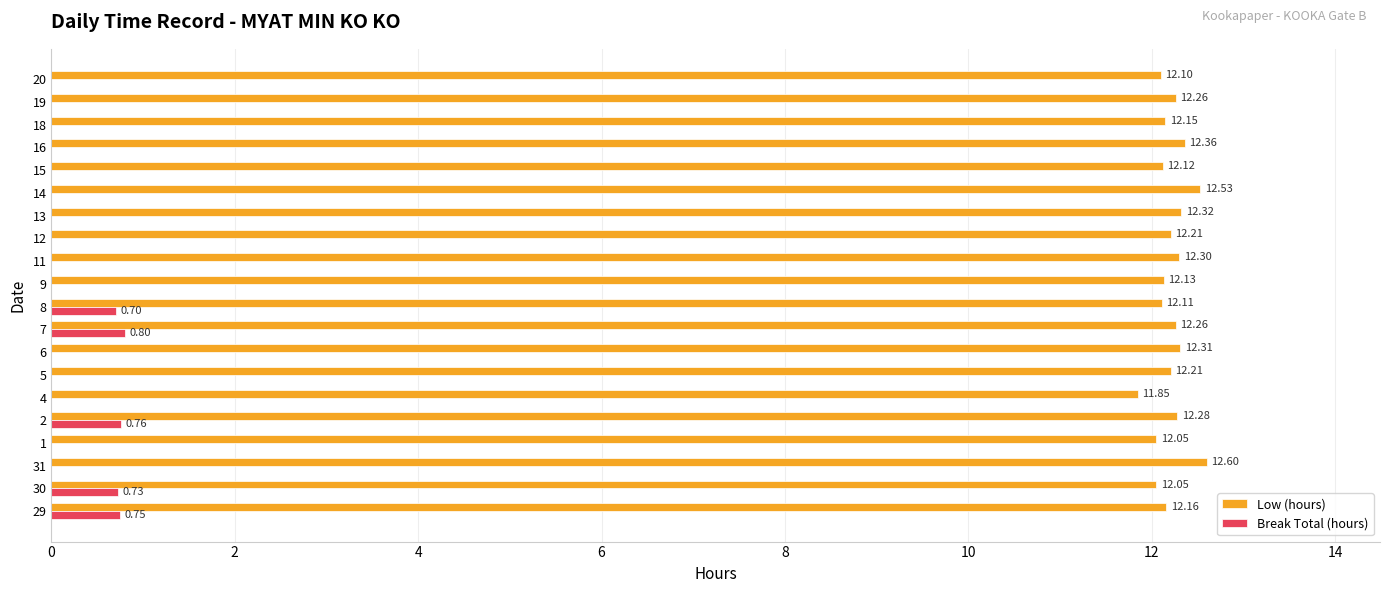

Is the value of Low (hours) at 6 greater than the value of Break Total (hours) at 16?

Yes